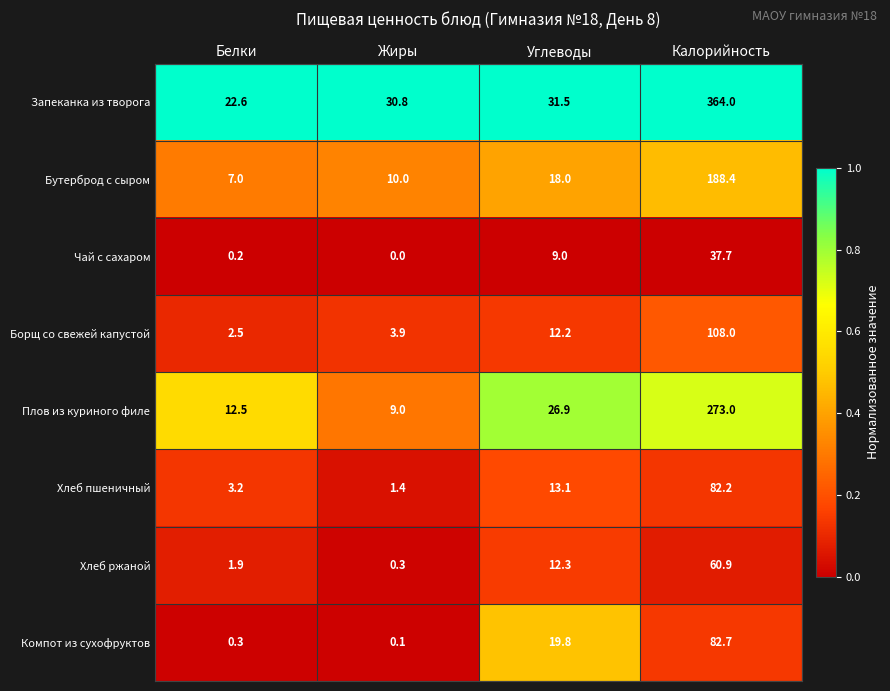

What is the difference between the second highest and second lowest values in the Хлеб пшеничный series?

9.9